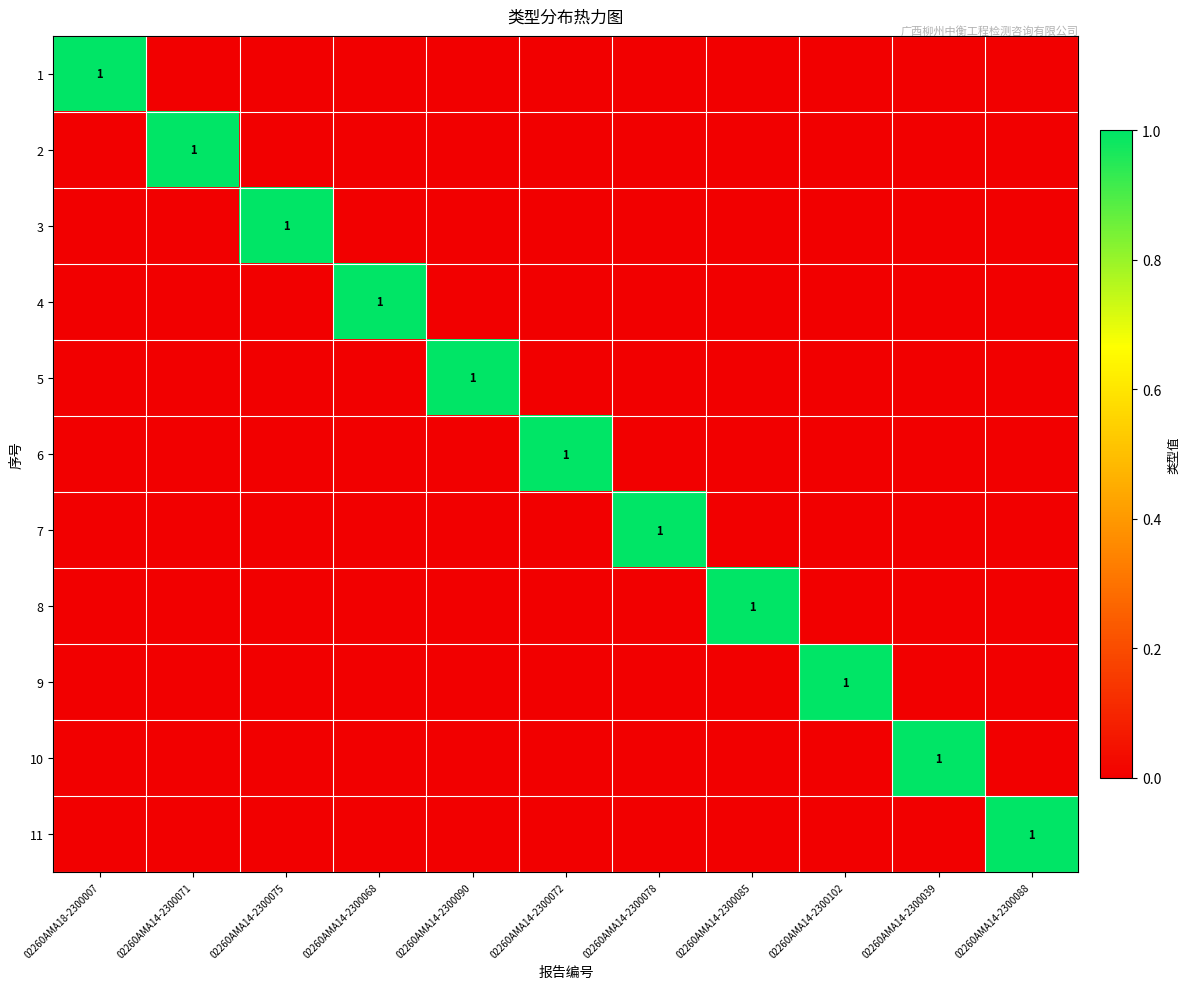

True or false: 6 has a value of -1 at 02260AMA18-2300007.

False